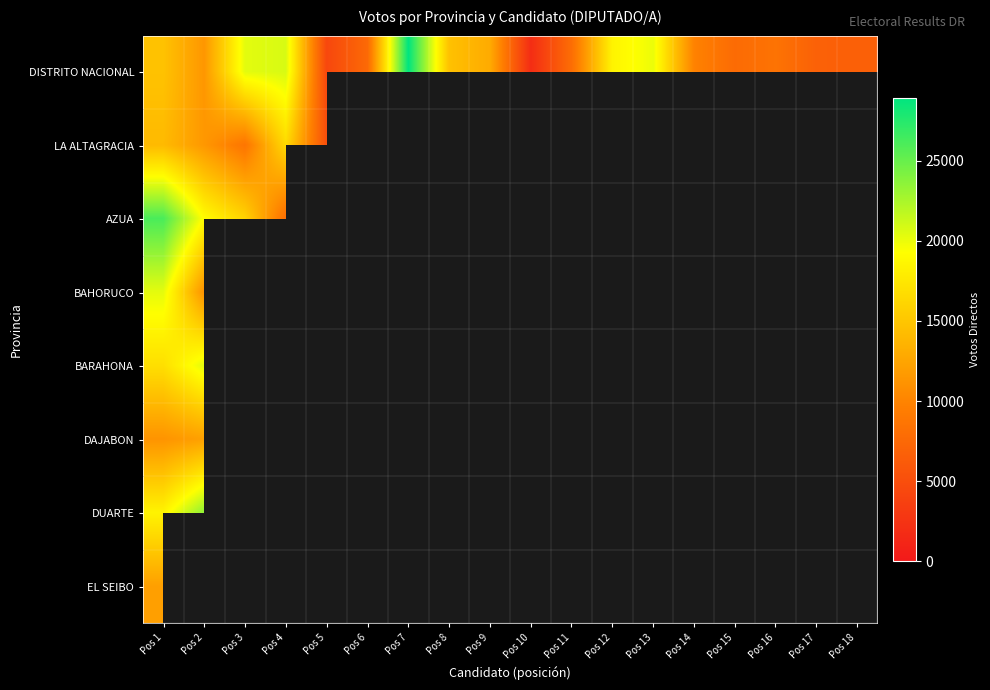

Between Pos 6 and Pos 14, which series saw the biggest shift?

DISTRITO NACIONAL